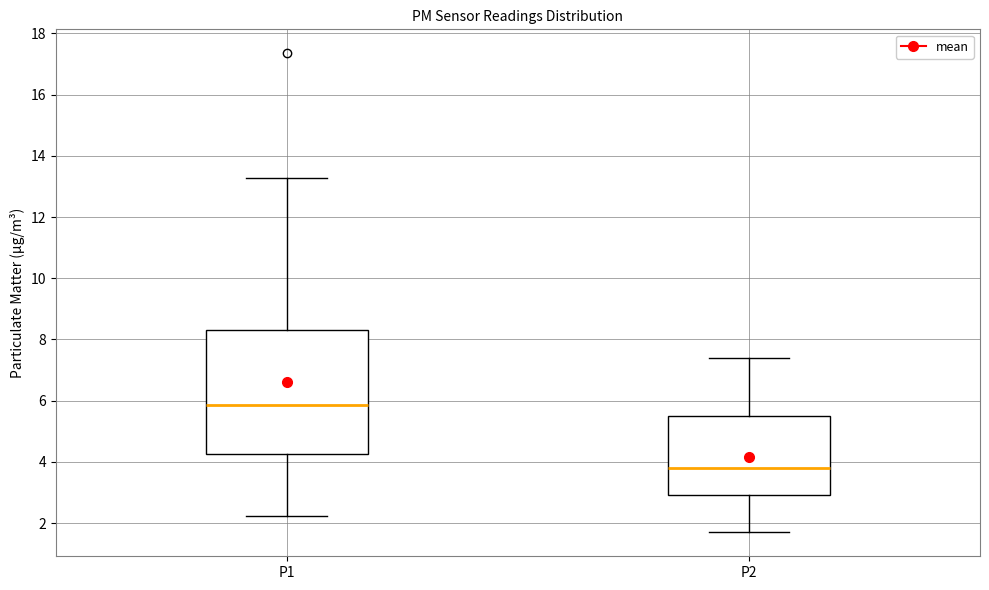

Reading left to right, read every box against the y-axis: the position of its median line, the range the box covers, and the ends of its whiskers. The values are not printed on the chart, so give them approximately, as read against the axis.

P1: median 5.8, box 4.2 to 8.4, whiskers 2.2 to 13.2
P2: median 3.8, box 3.0 to 5.4, whiskers 1.8 to 7.4